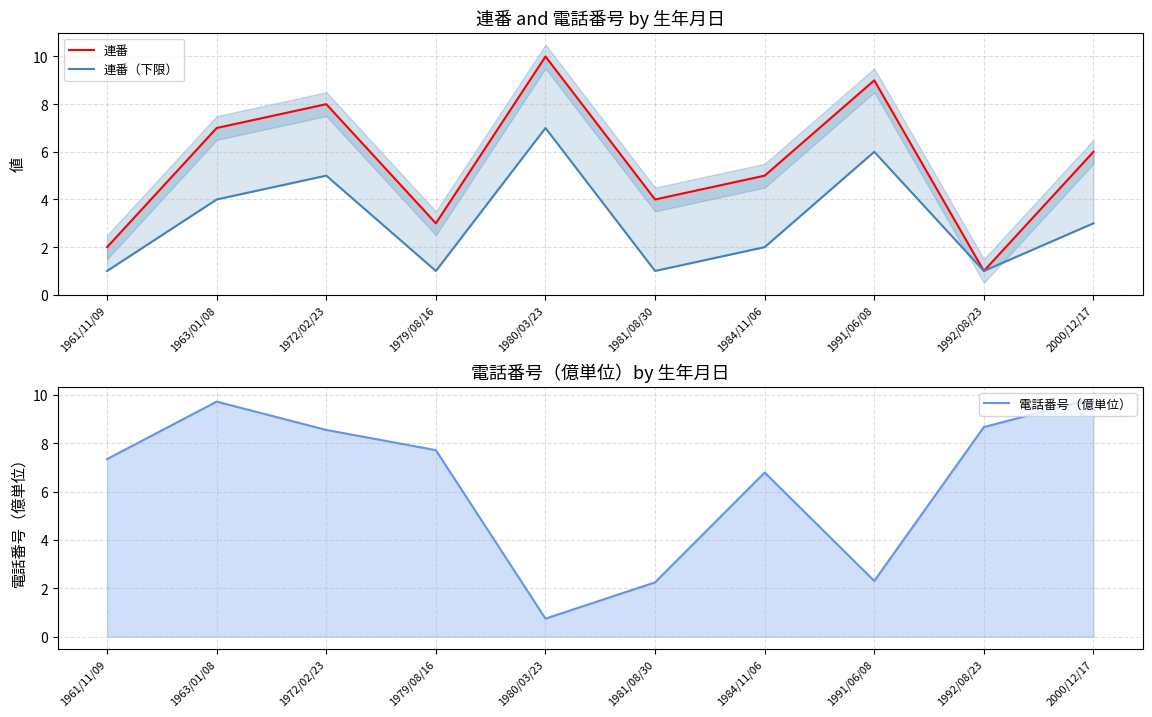

Reading left to right, transcribe all the data shown in this chart.

連番: 1961/11/09=2.0	1963/01/08=7.0	1972/02/23=8.0	1979/08/16=3.0	1980/03/23=10.0	1981/08/30=4.0	1984/11/06=5.0	1991/06/08=9.0	1992/08/23=1.0	2000/12/17=6.0
連番（下限）: 1961/11/09=1.0	1963/01/08=4.0	1972/02/23=5.0	1979/08/16=1.0	1980/03/23=7.0	1981/08/30=1.0	1984/11/06=2.0	1991/06/08=6.0	1992/08/23=1.0	2000/12/17=3.0
電話番号（億単位）: 1961/11/09=7.3	1963/01/08=9.7	1972/02/23=8.6	1979/08/16=7.7	1980/03/23=0.7	1981/08/30=2.2	1984/11/06=6.8	1991/06/08=2.3	1992/08/23=8.7	2000/12/17=9.9